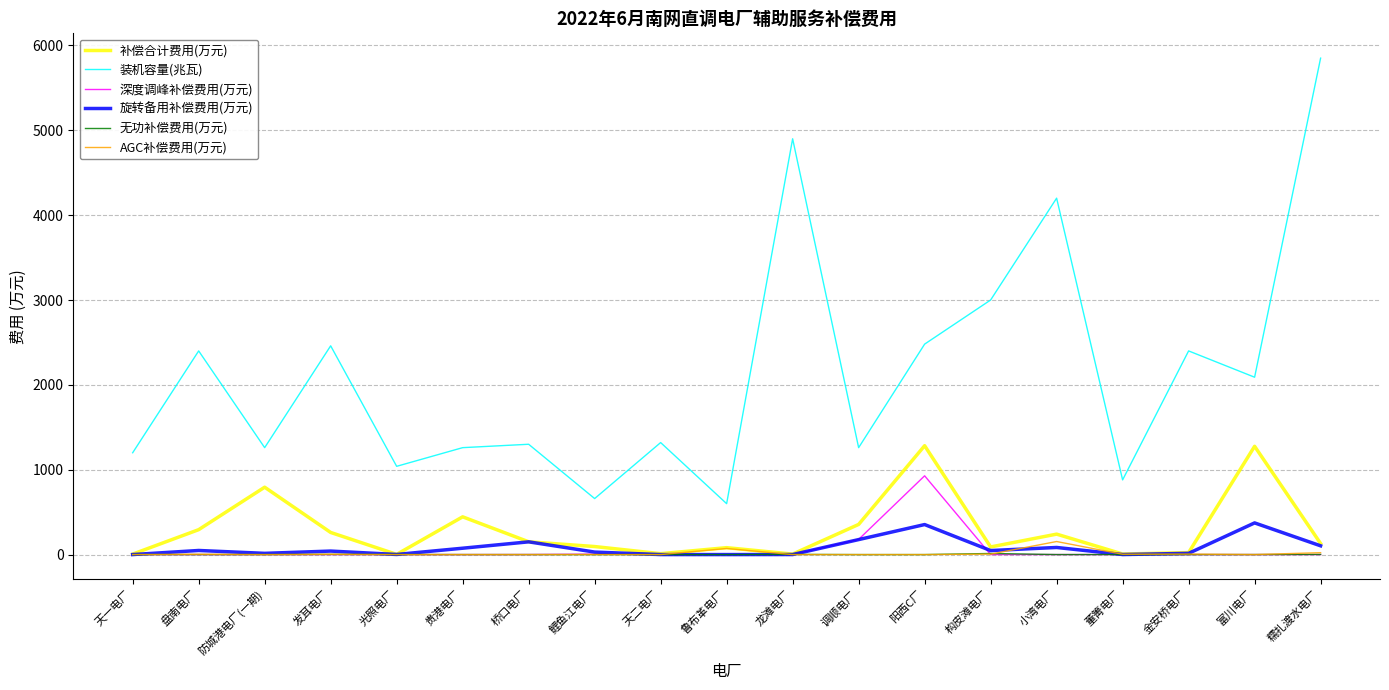

True or false: 装机容量(兆瓦) and 无功补偿费用(万元) cross at least once.

False